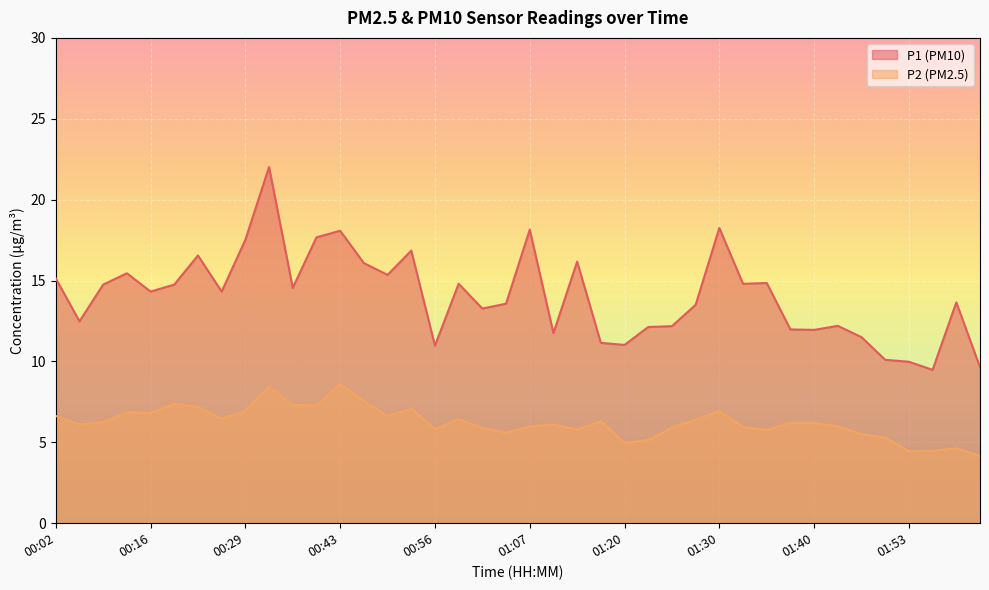

How many distinct data groups are displayed?

2